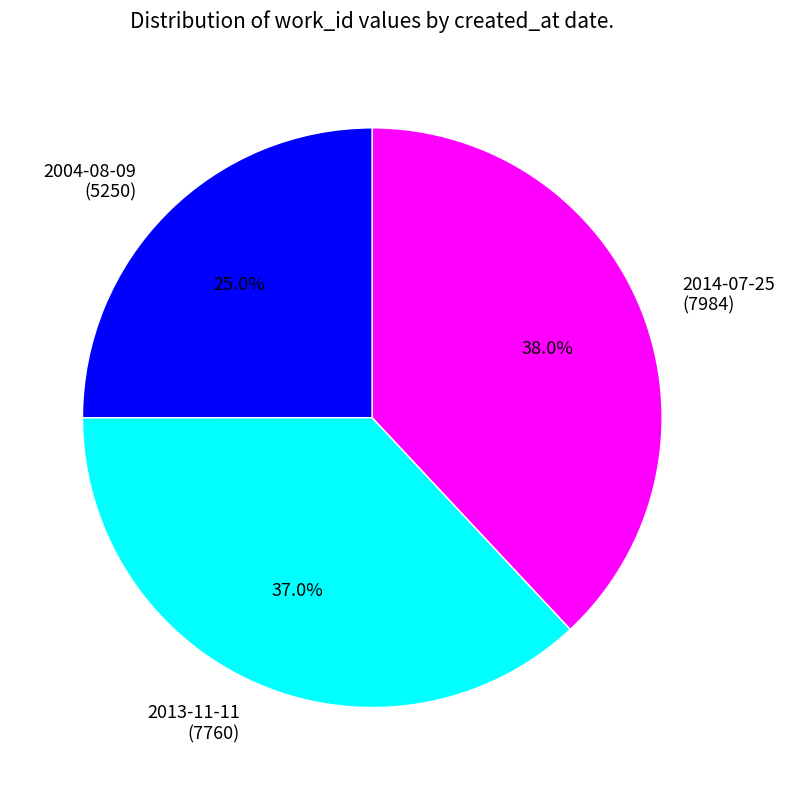

Does 2004-08-09 represent more than half of the total?

No